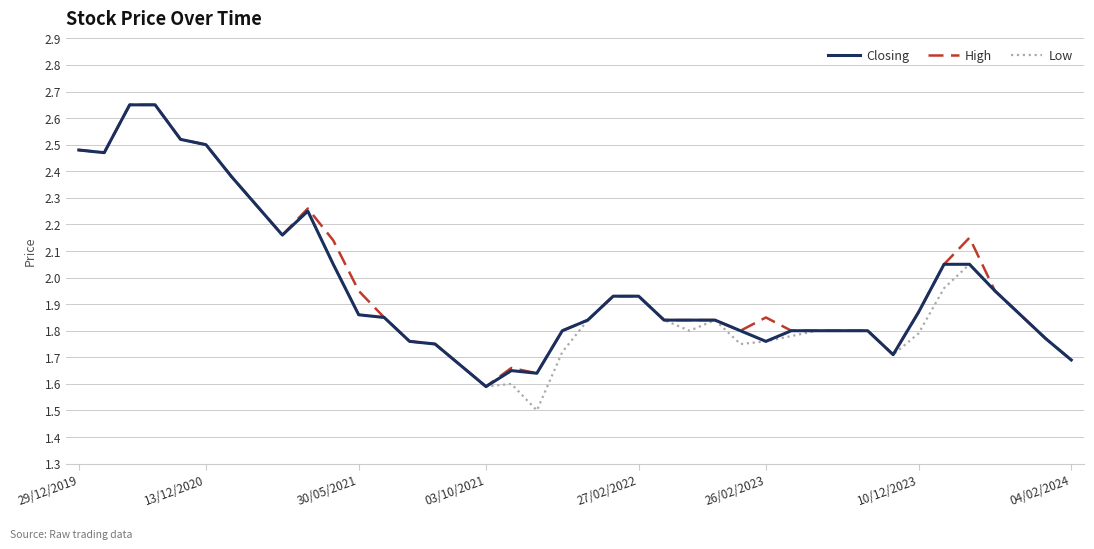

What is the smallest value displayed?

1.5